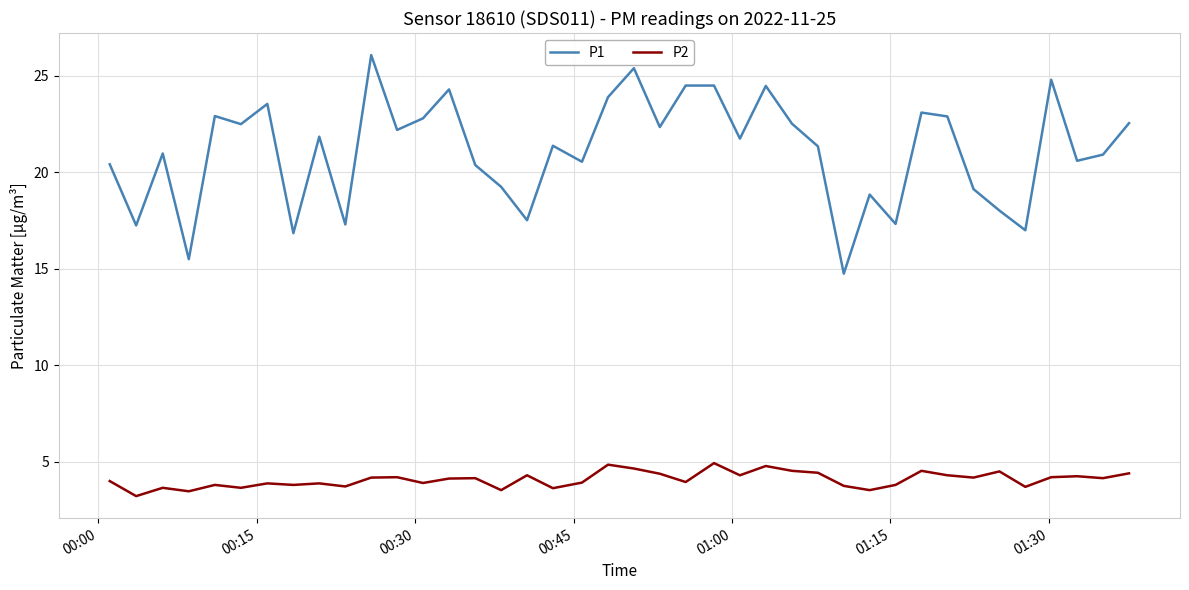

Which series has the widest spread of values?

P1